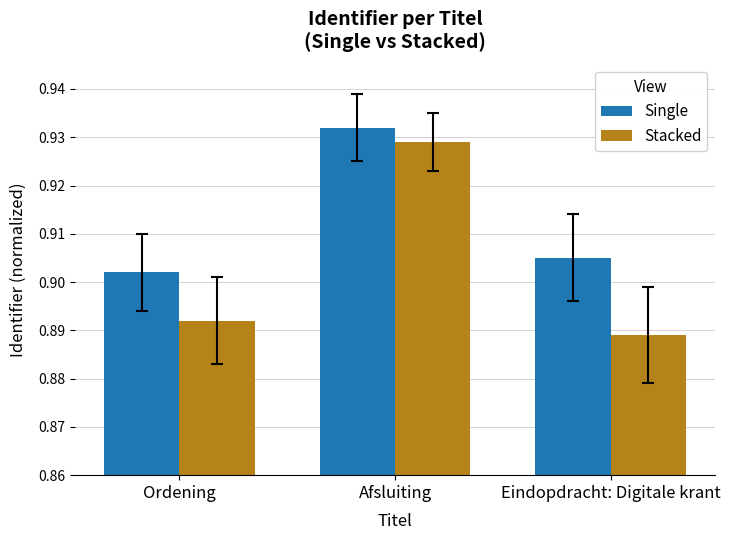

Which category has the highest value in the Single series?

Afsluiting